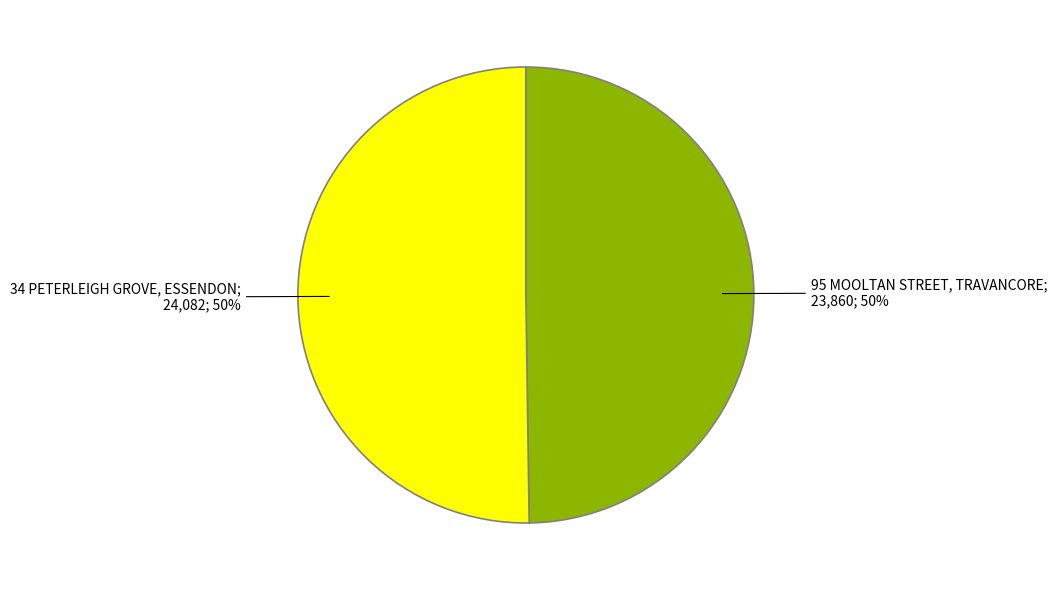

To the nearest percent, what is the average slice percentage?

50%